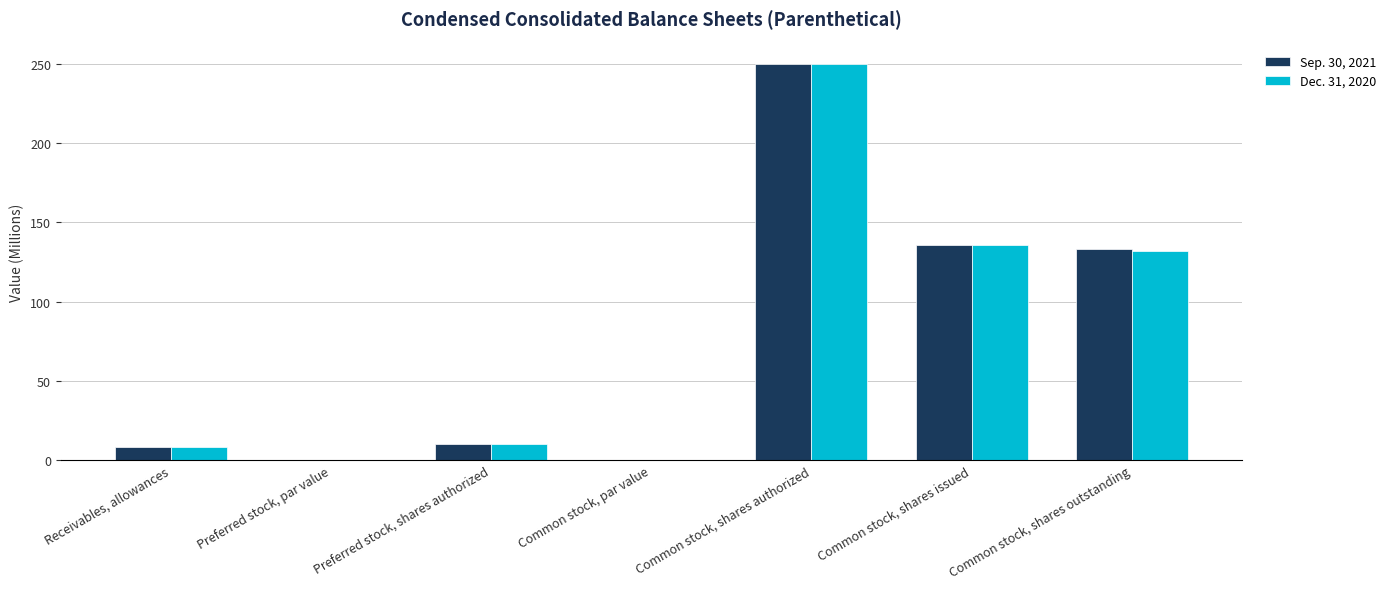

What is the sum of all Dec. 31, 2020 values?

536.2